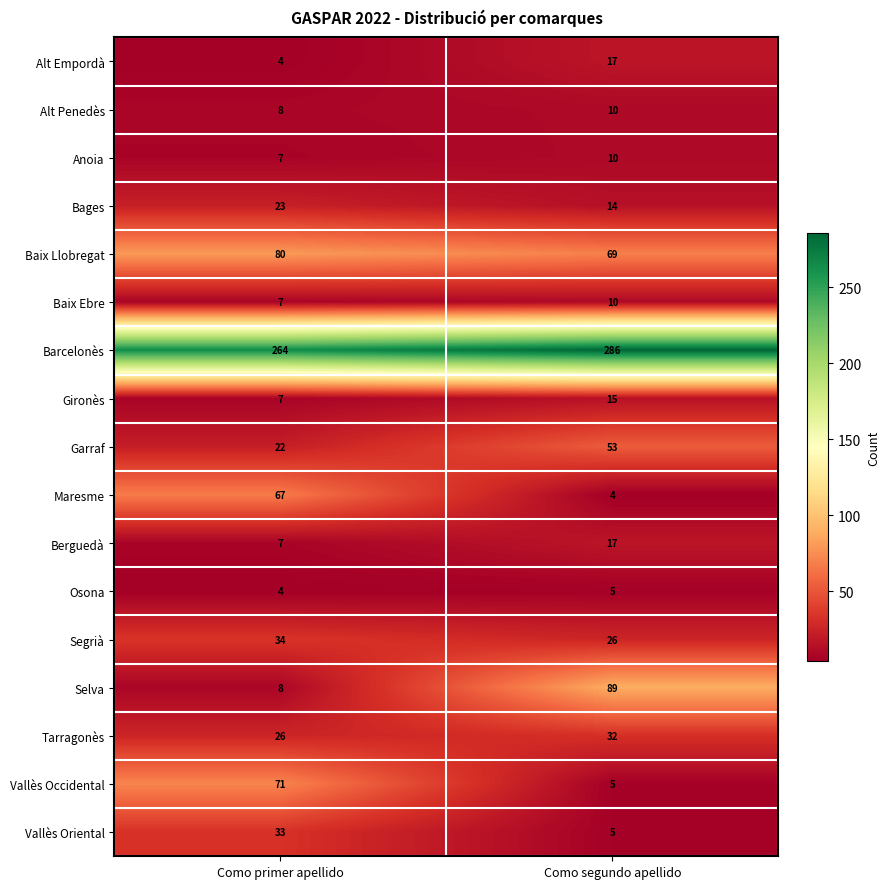

What is the difference between the highest and lowest values at Como primer apellido?

260